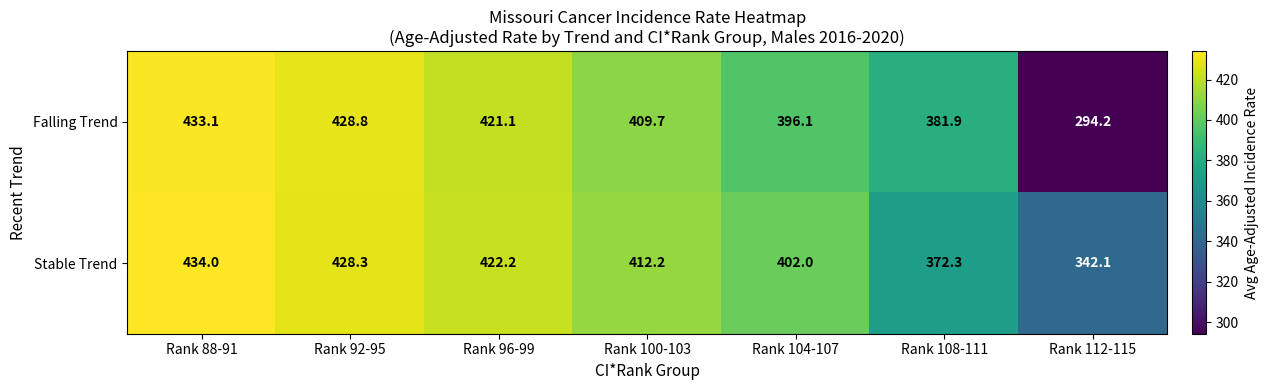

What is the average value of the Falling Trend series?

395.0